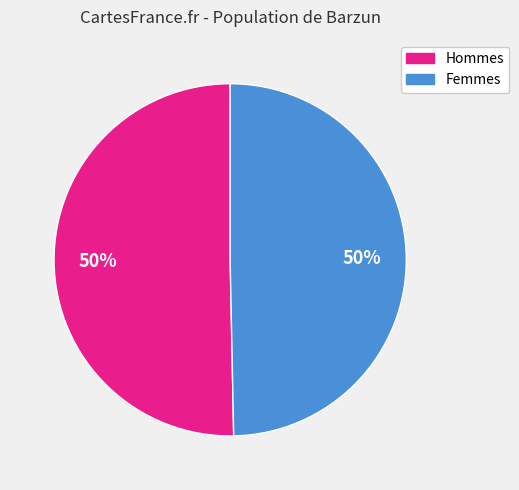

To the nearest percent, what is the average slice percentage?

50%